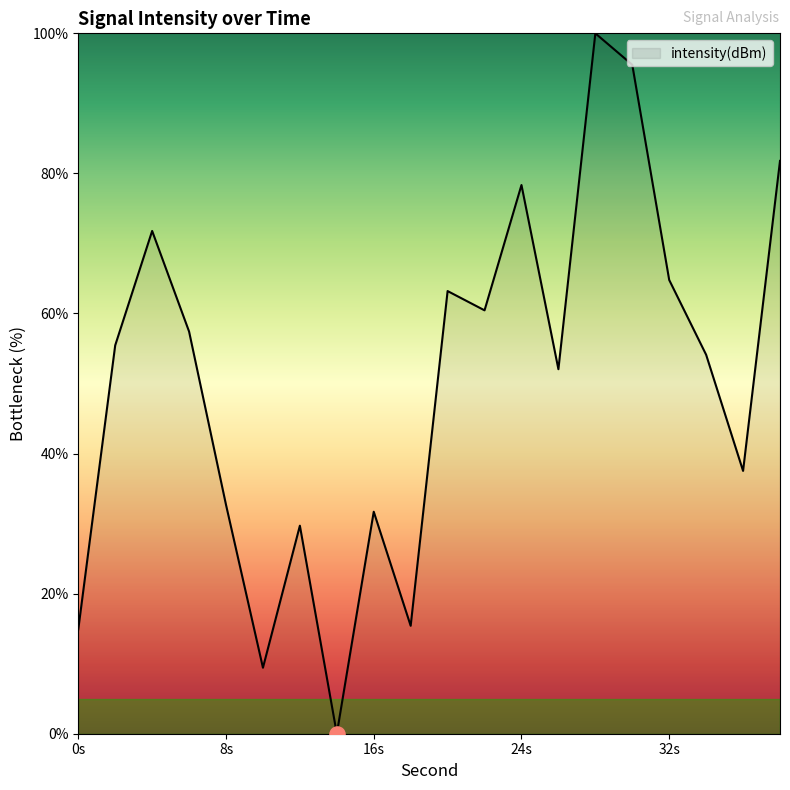

What is the greatest value displayed?

100.0